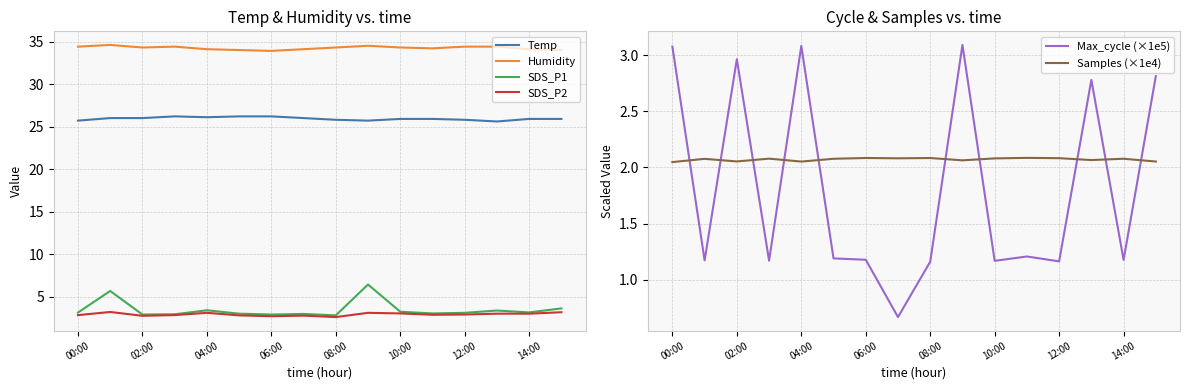

True or false: Temp and Humidity cross at least once.

False